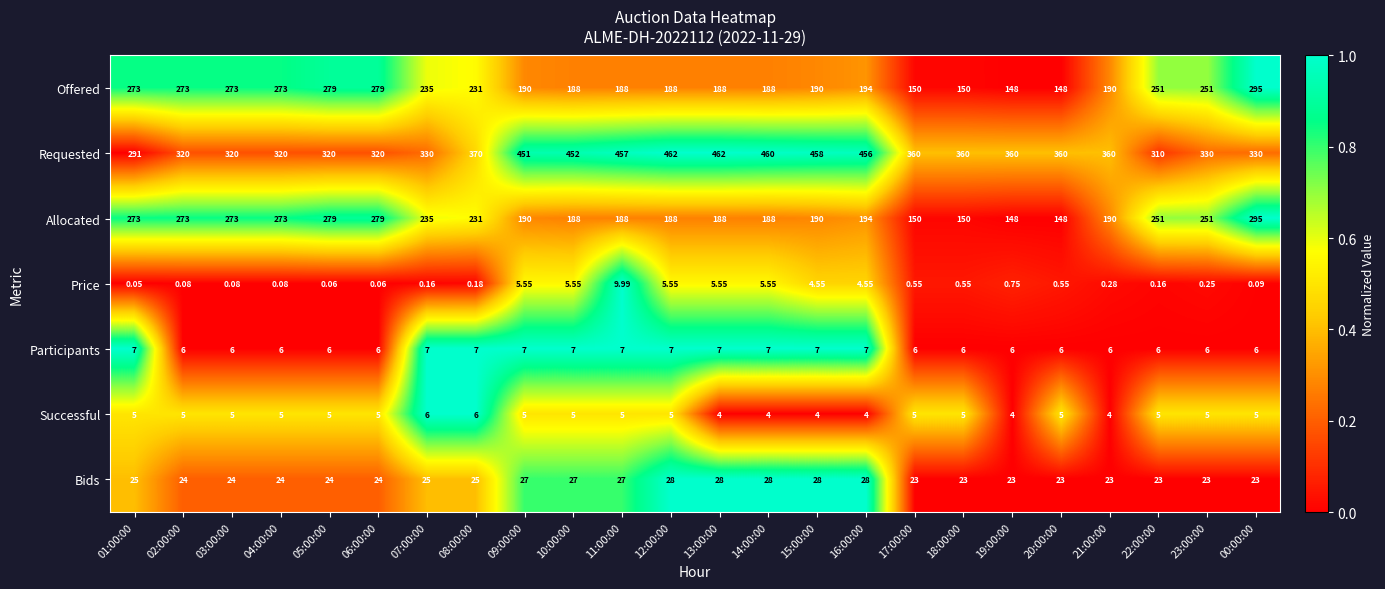

Count the number of categories in the chart.

24